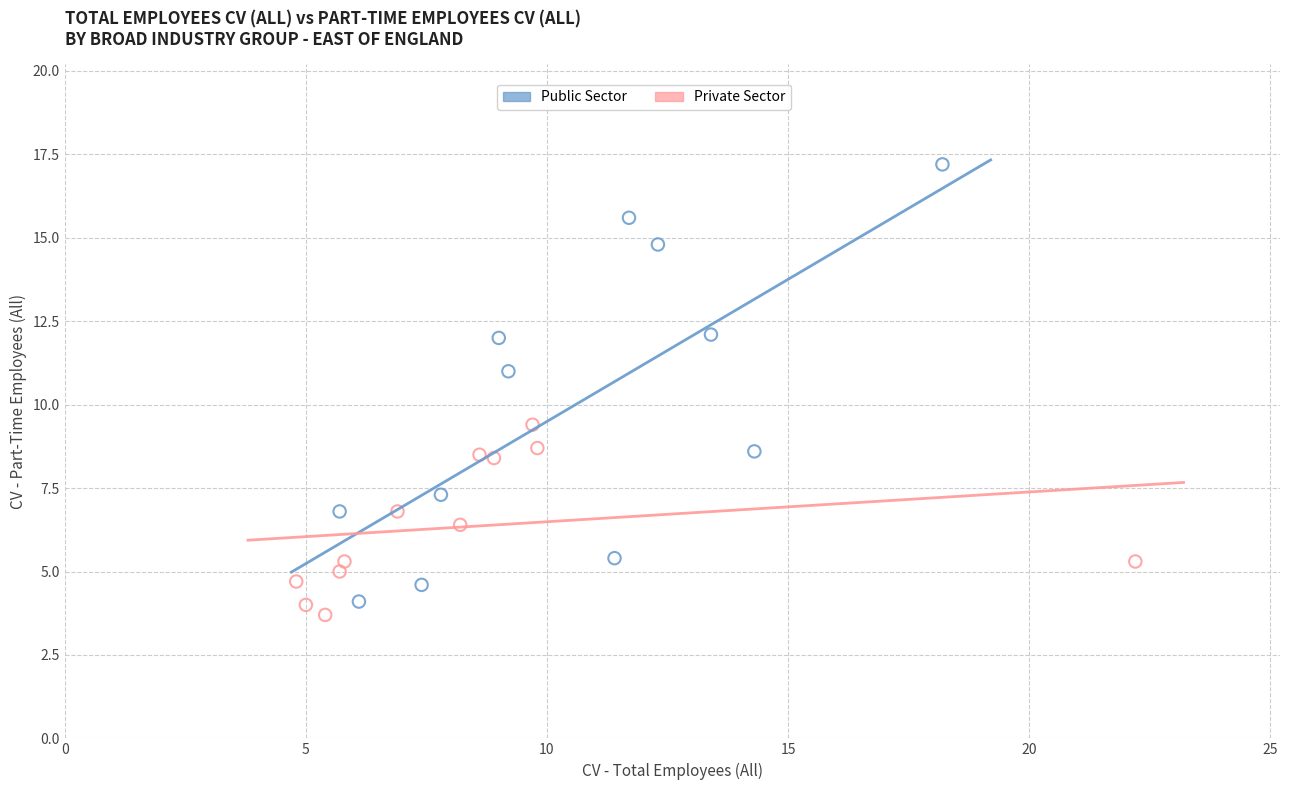

Which series contains the highest Y value?

Public Sector